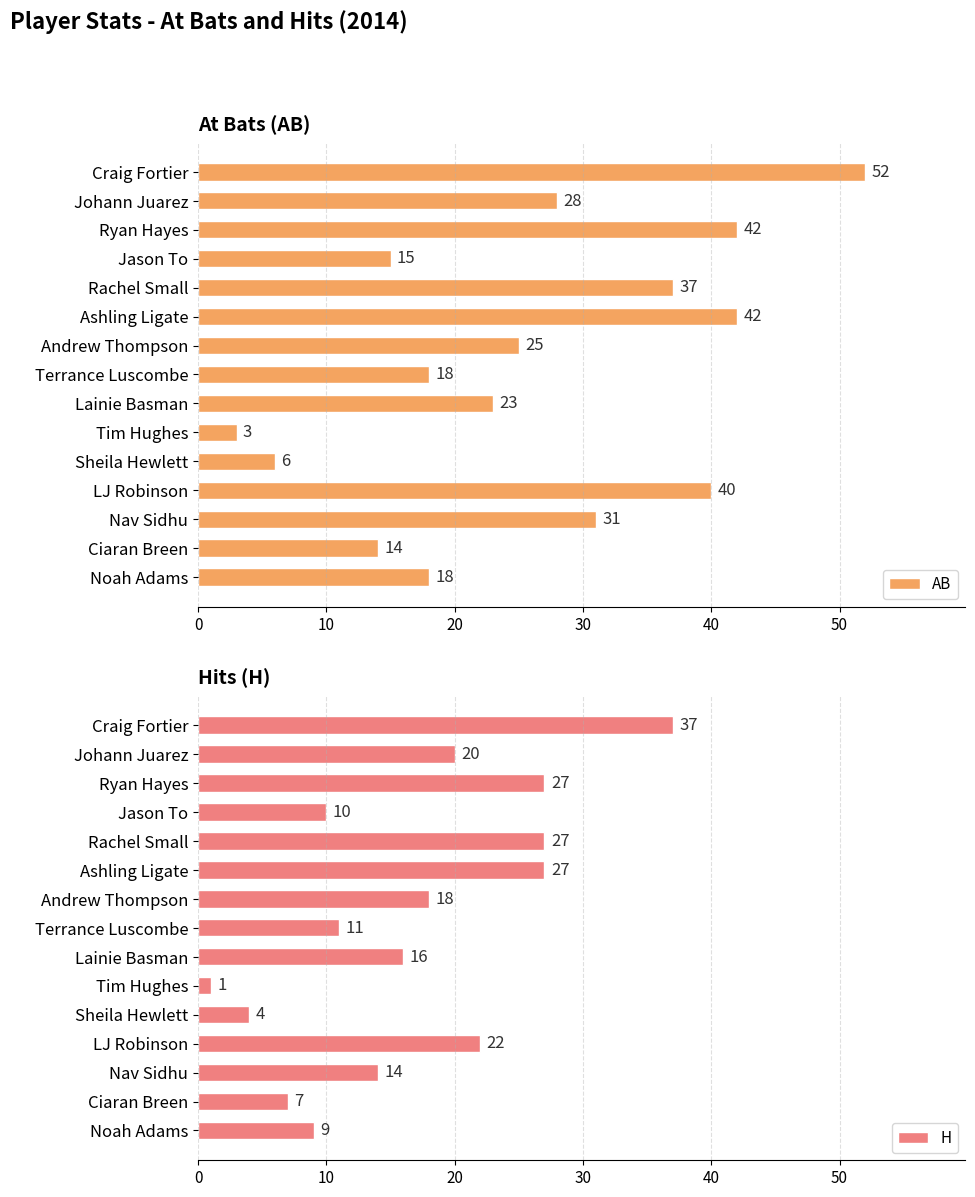

How many groups of bars are there?

15